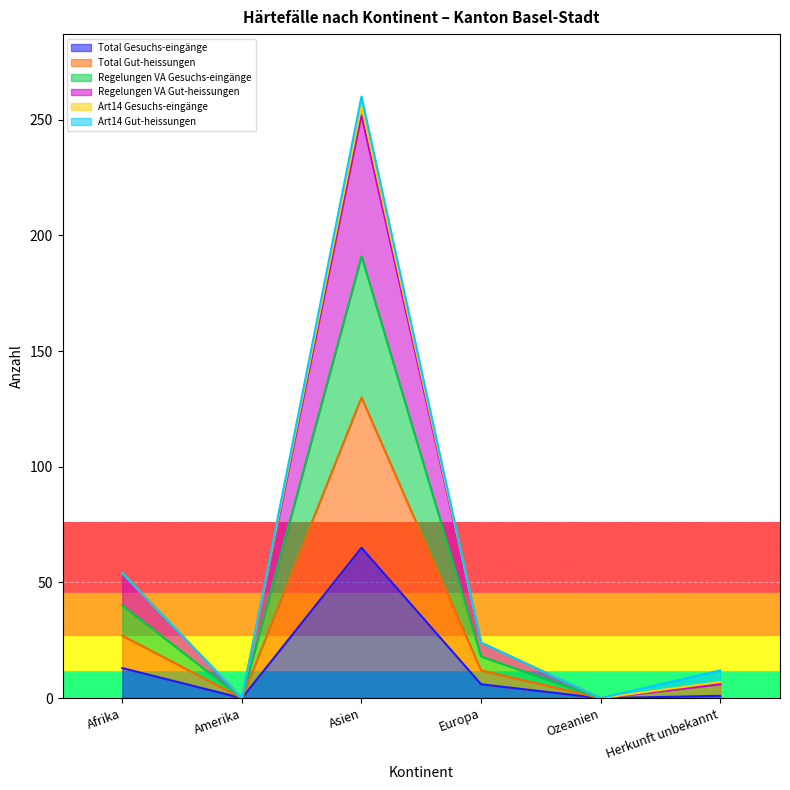

Rank the categories by Regelungen VA Gesuchs-eingänge value from highest to lowest.

Asien, Afrika, Europa, Herkunft unbekannt, Amerika, Ozeanien